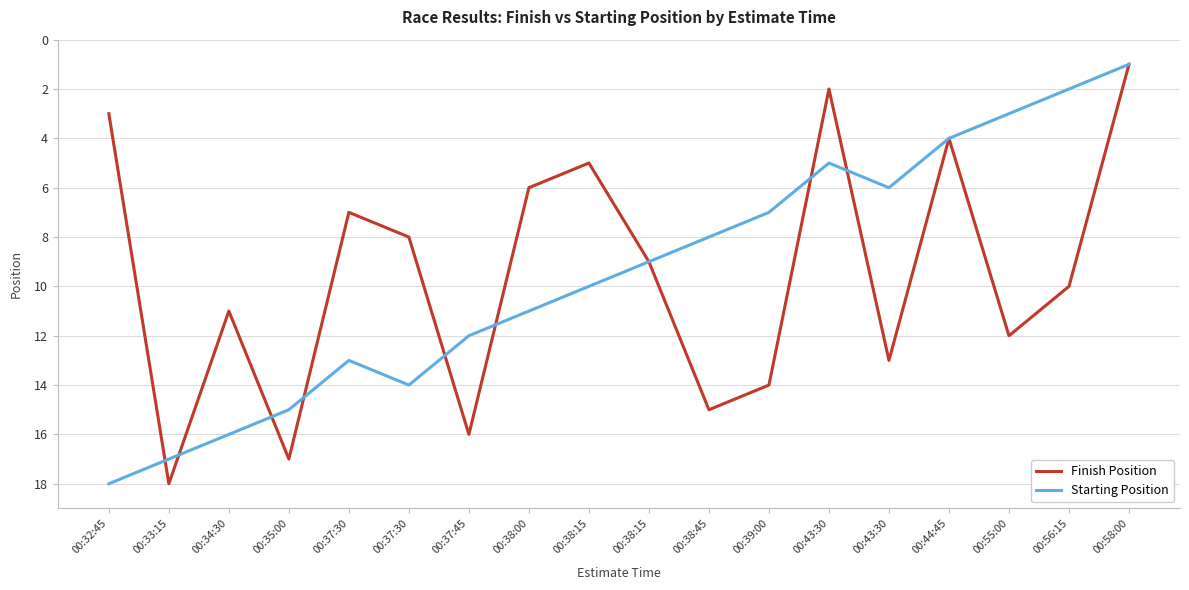

How many intersections are there between Finish Position and Starting Position?

8